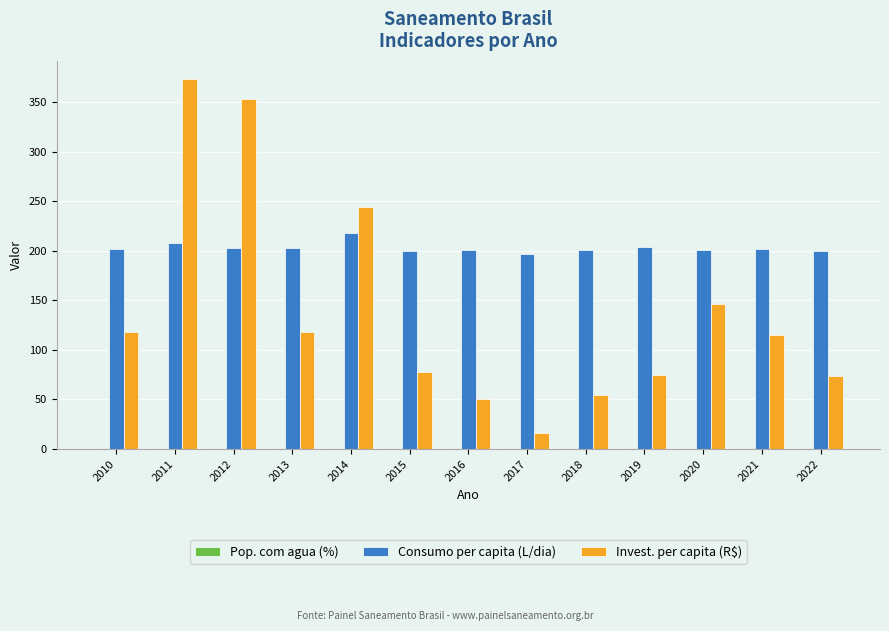

What is the sum of the Invest. per capita (R$) values at 2012 and 2014?

597.7